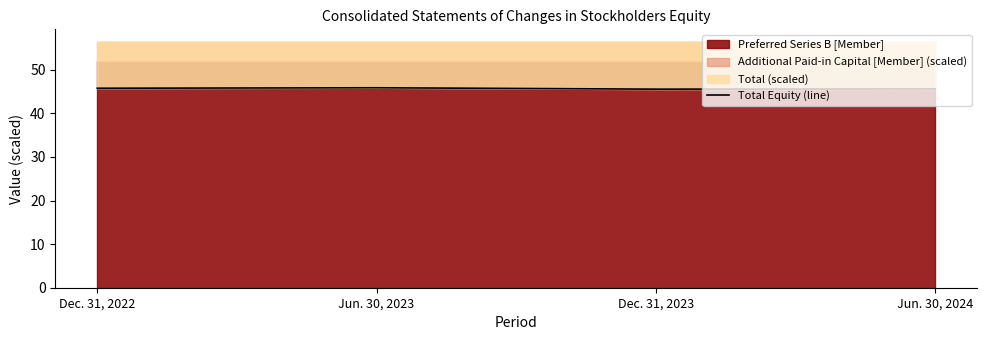

At which category does the data reach its first local valley?

Dec. 31, 2023